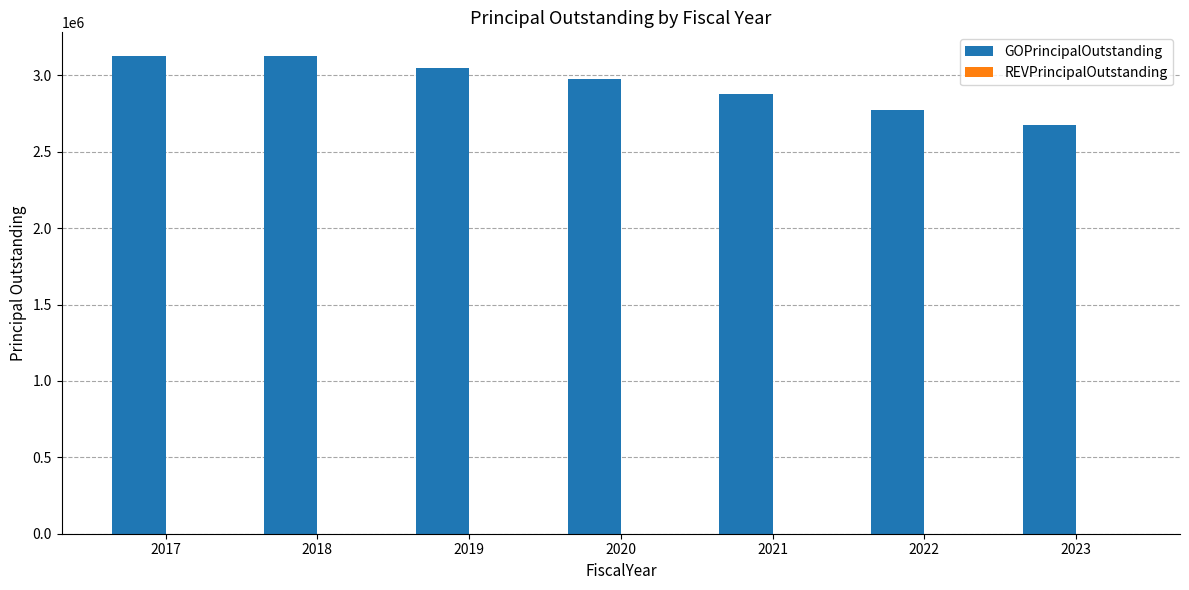

The value at 2022 is 569792. True or false?

False